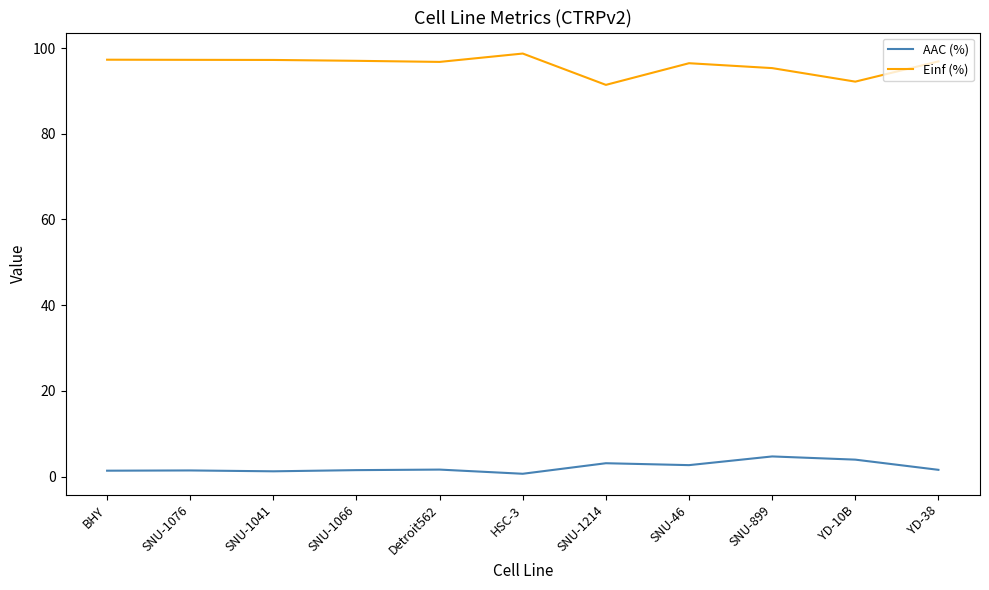

Which series has the largest range (max minus min)?

Einf (%)